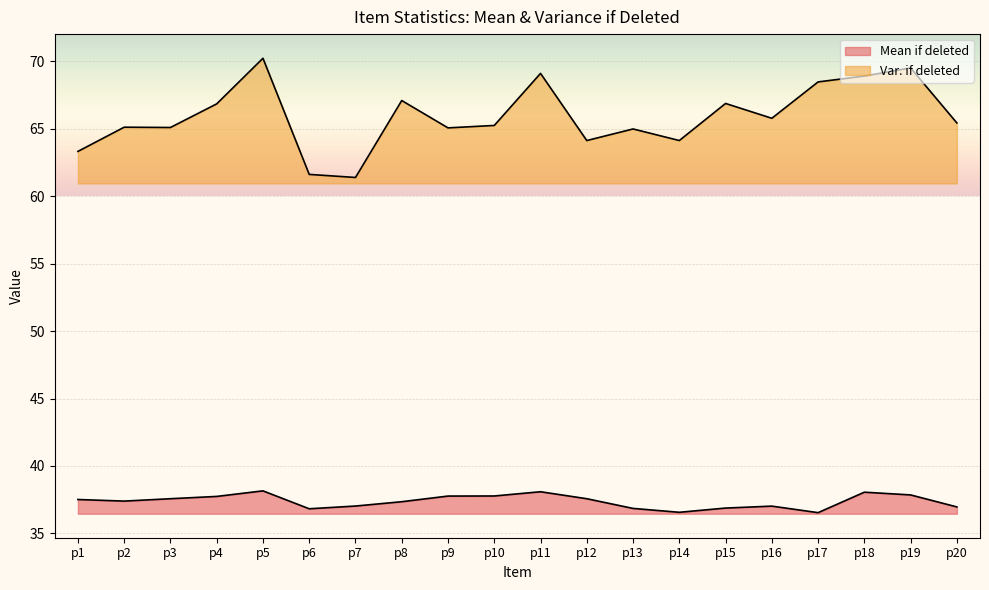

At which category does the chart reach its peak across all series?

p5